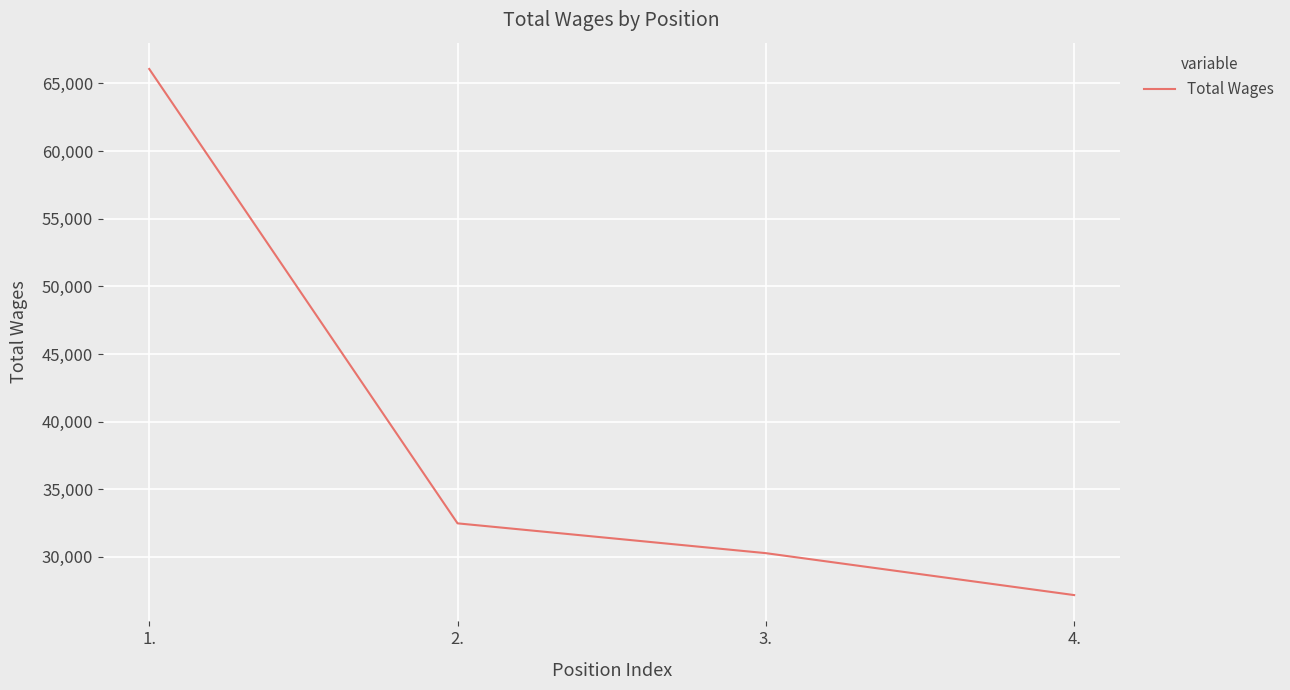

What is the average value?

38998